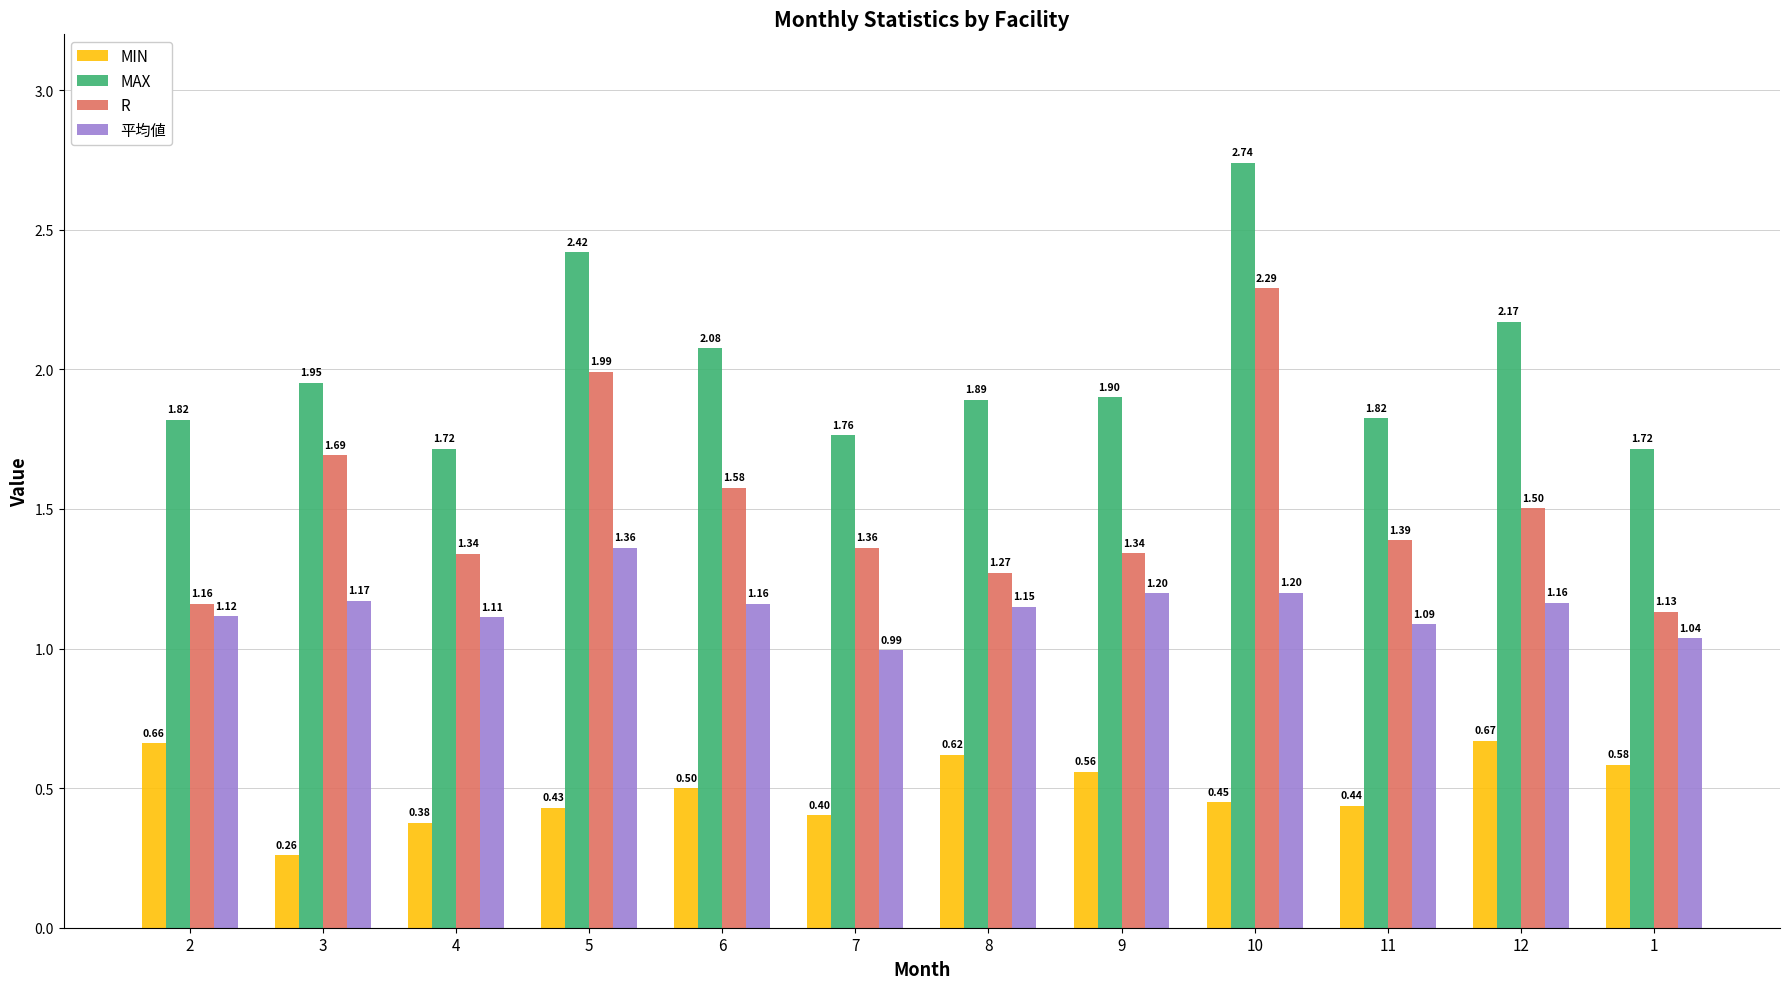

How many groups of bars are there?

12